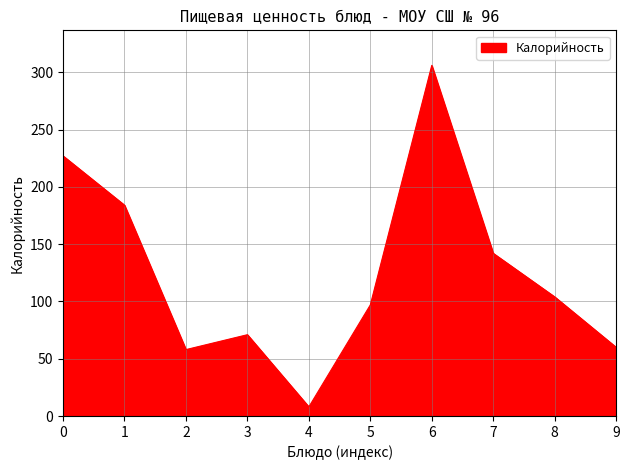

Where is the data nearest to the value 157?

7